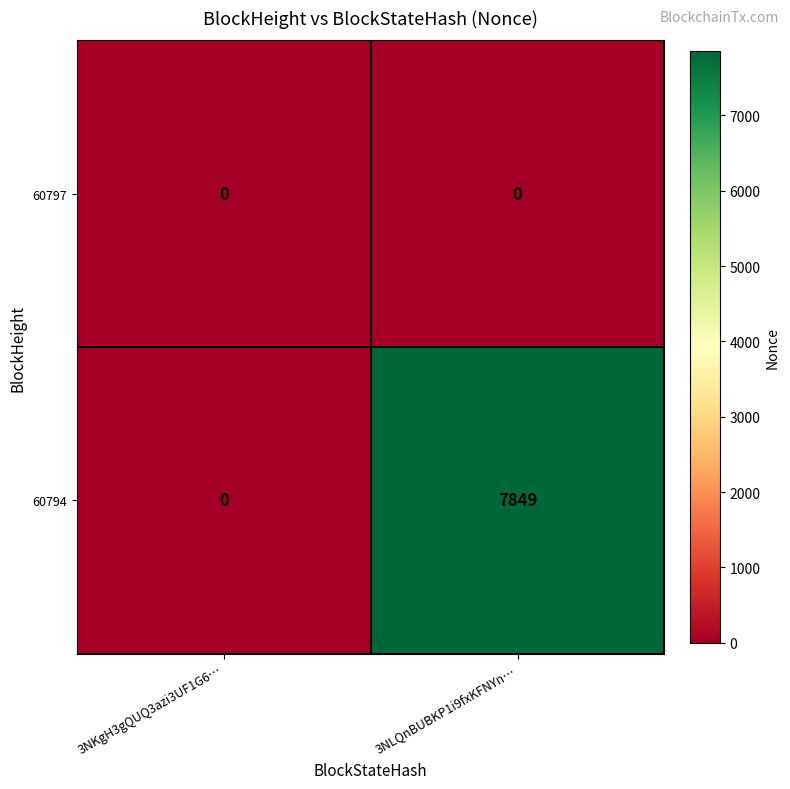

What is the spread (max minus min) of values at 3NLQnBUBKP1i9fxKFNYn…?

7849